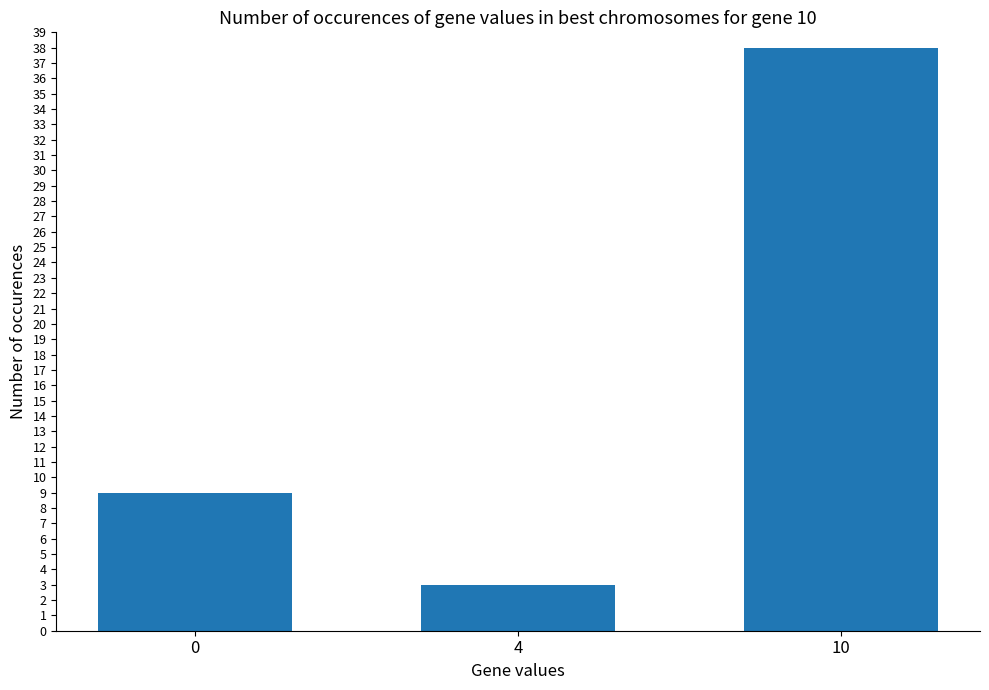

What is the greatest value displayed?

38